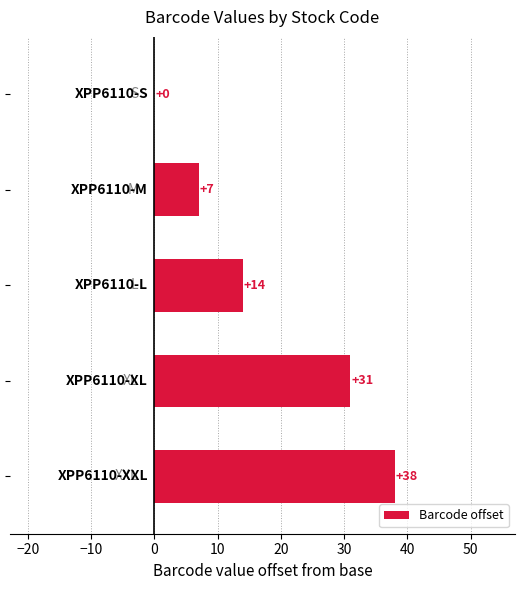

What is the maximum value shown in the chart?

38